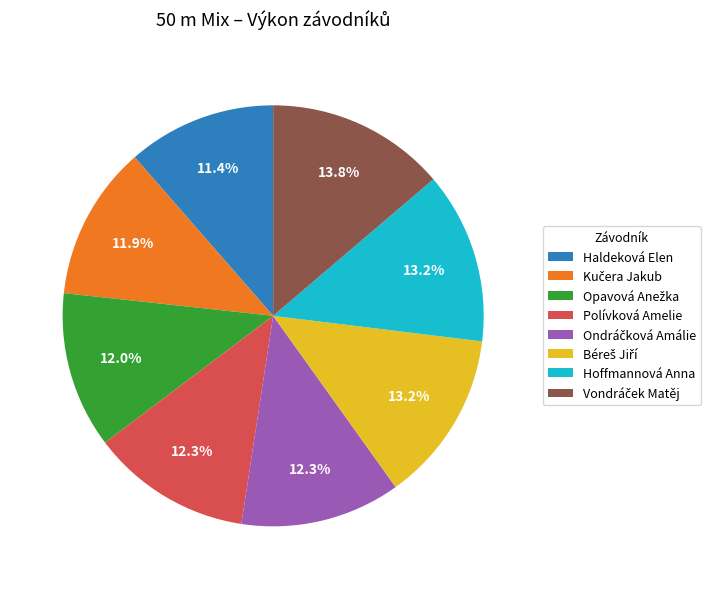

Which has a higher value, Hoffmannová Anna or Polívková Amelie?

Hoffmannová Anna